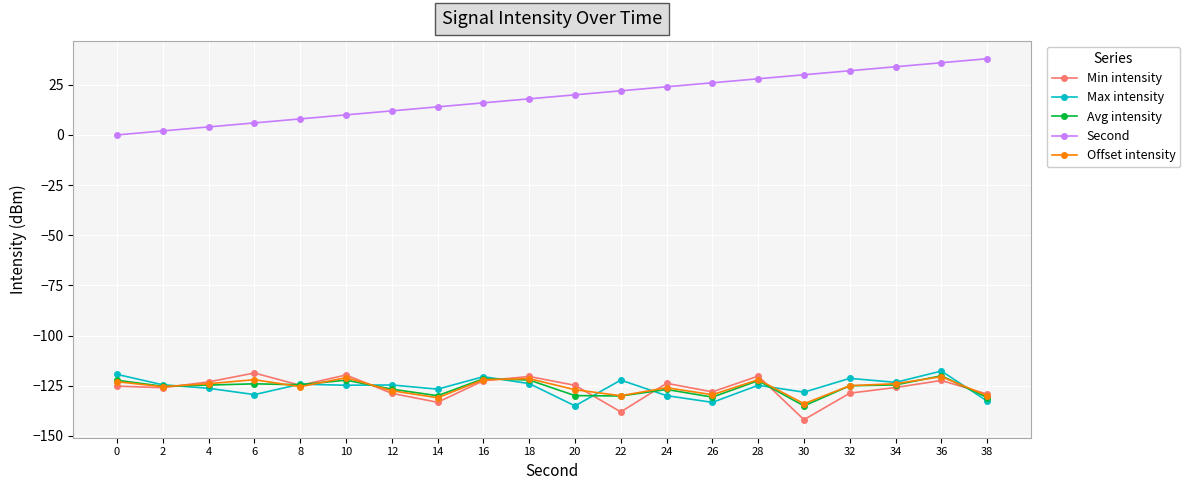

What is the value of the Max intensity point at the 5th from the left?

-124.2